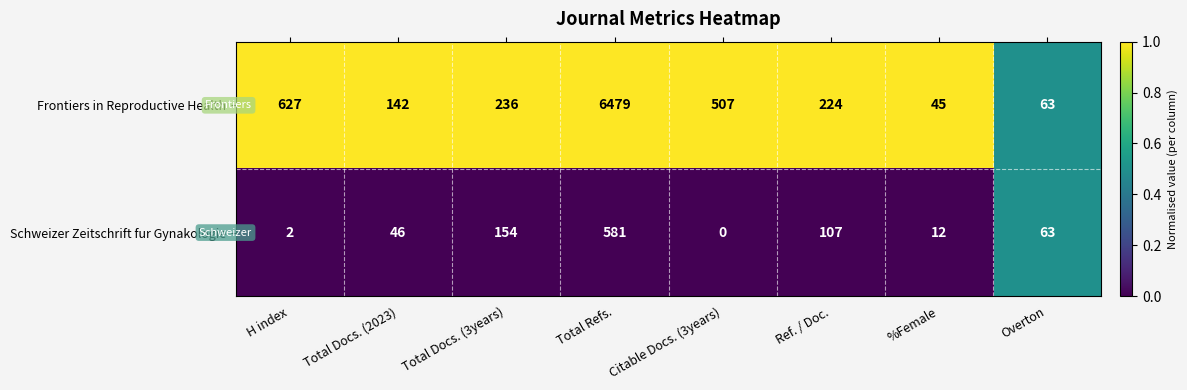

Which series changed the most between Citable Docs. (3years) and %Female?

Frontiers in Reproductive Health